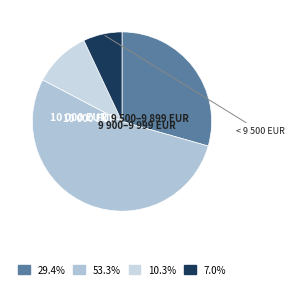

How many segments does this pie chart have?

4